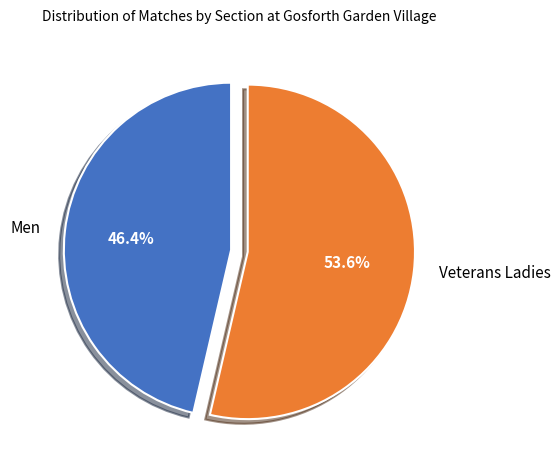

How many segments does this pie chart have?

2